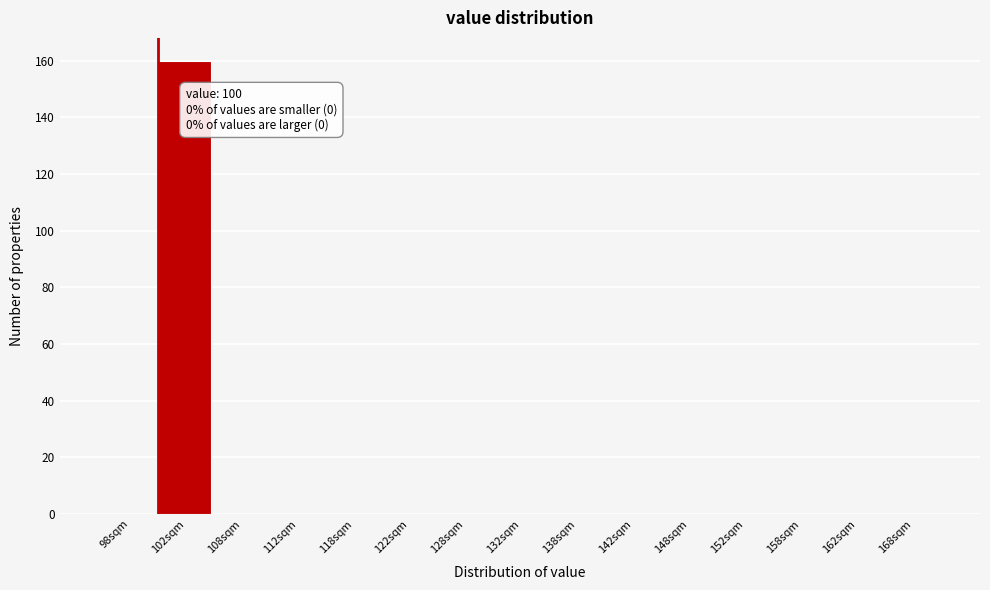

Over which range of the x-axis is the bar tallest?

100 to 105